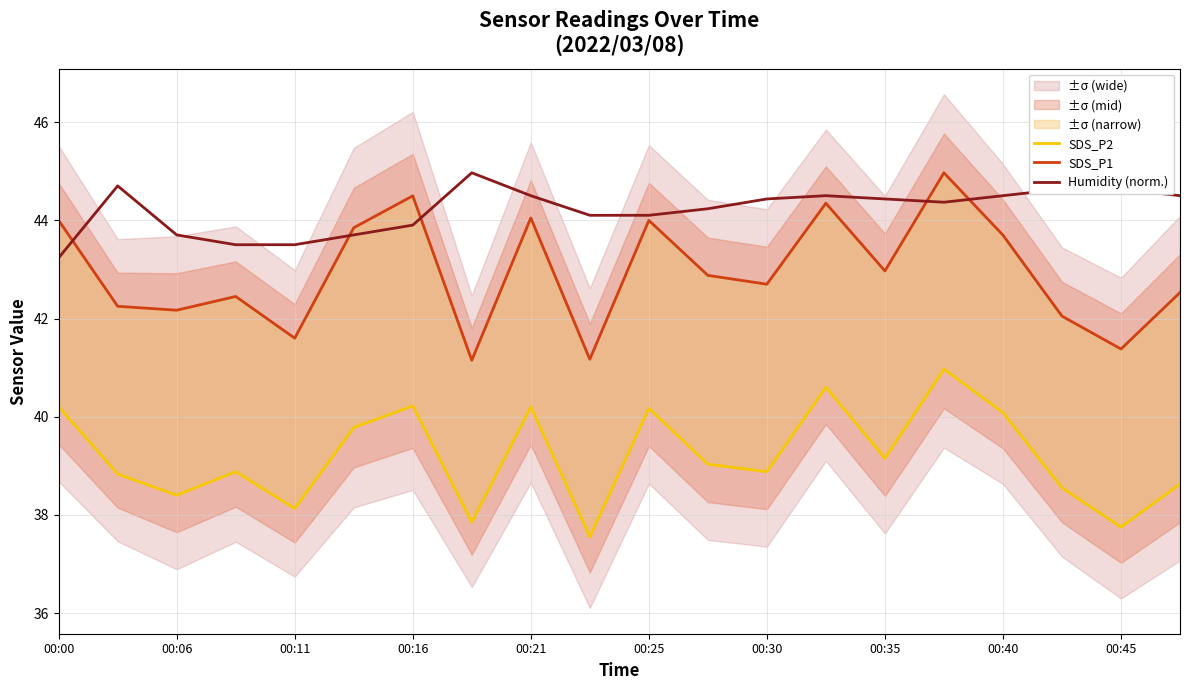

True or false: Humidity (norm.) has a value of 44.6 at 17.

True